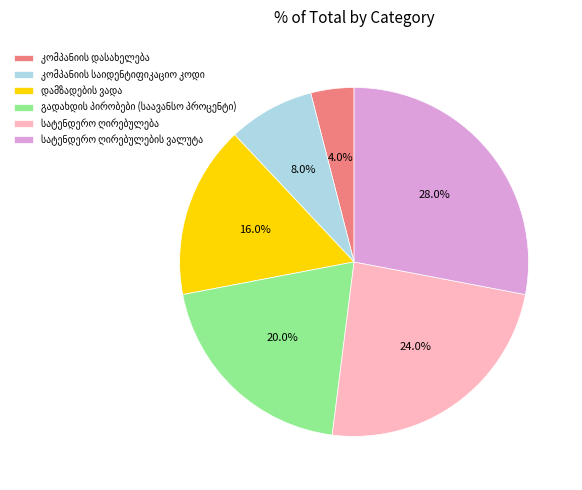

Is there a majority slice in this chart?

No